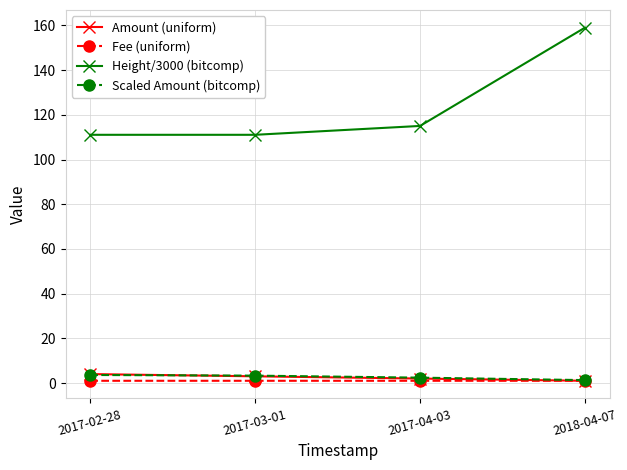

Which series has the largest range (max minus min)?

Height/3000 (bitcomp)